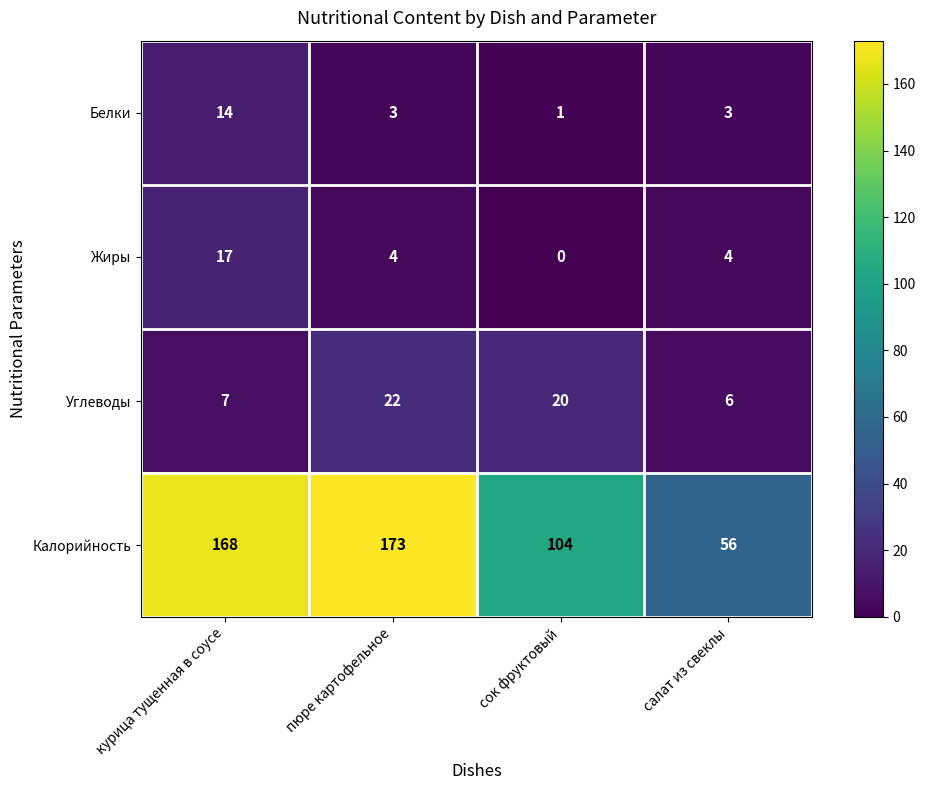

Which category has the highest value across all series?

пюре картофельное